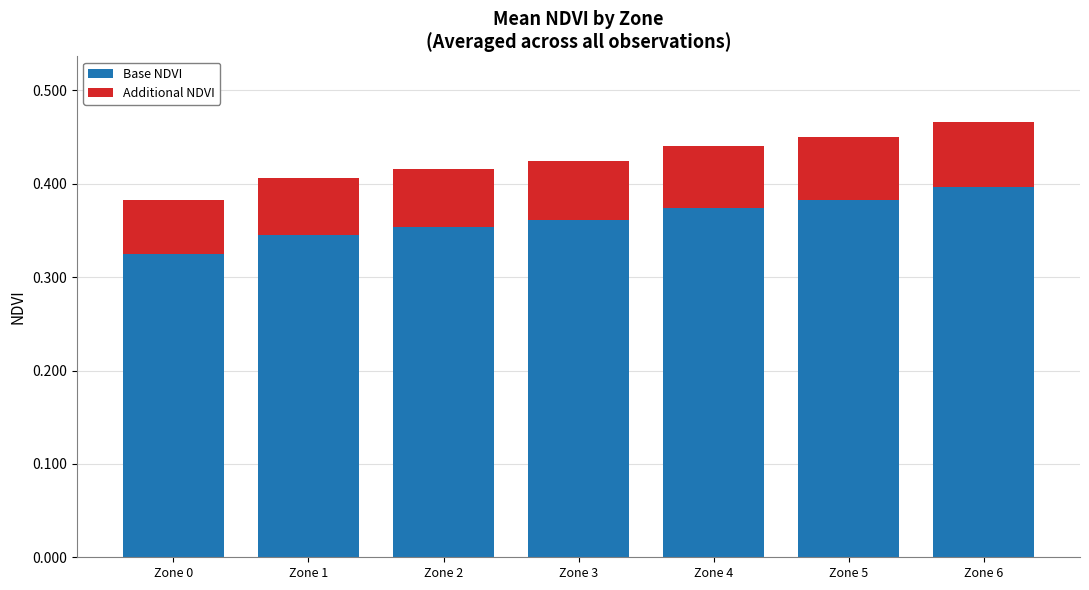

What is the sum of all Base NDVI values?

2.5